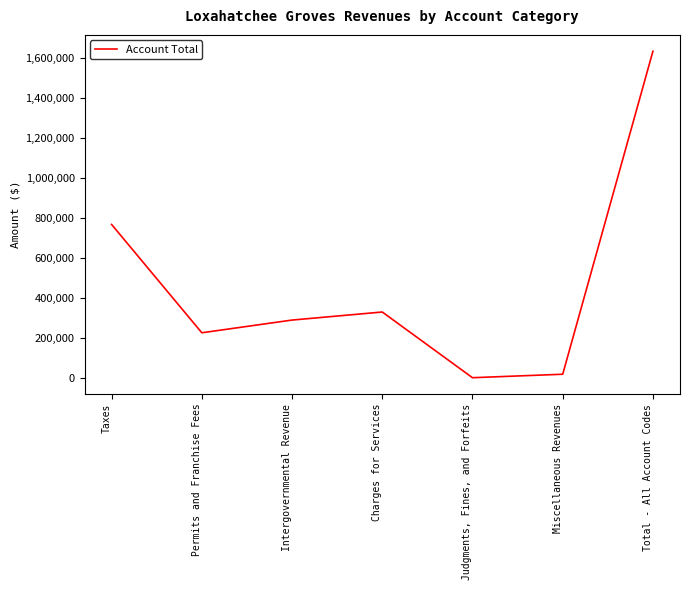

Rank the categories by value from lowest to highest.

Judgments, Fines, and Forfeits, Miscellaneous Revenues, Permits and Franchise Fees, Intergovernmental Revenue, Charges for Services, Taxes, Total - All Account Codes